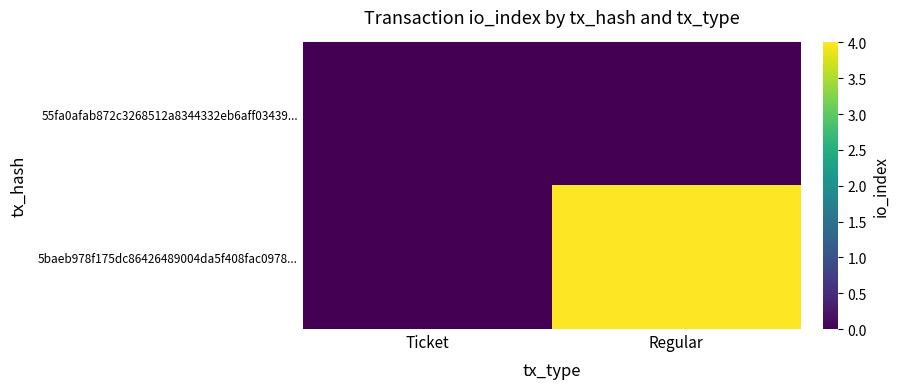

Rank the series by their average value, from lowest to highest.

55fa0afab872c3268512a8344332eb6aff03439..., 5baeb978f175dc86426489004da5f408fac0978...